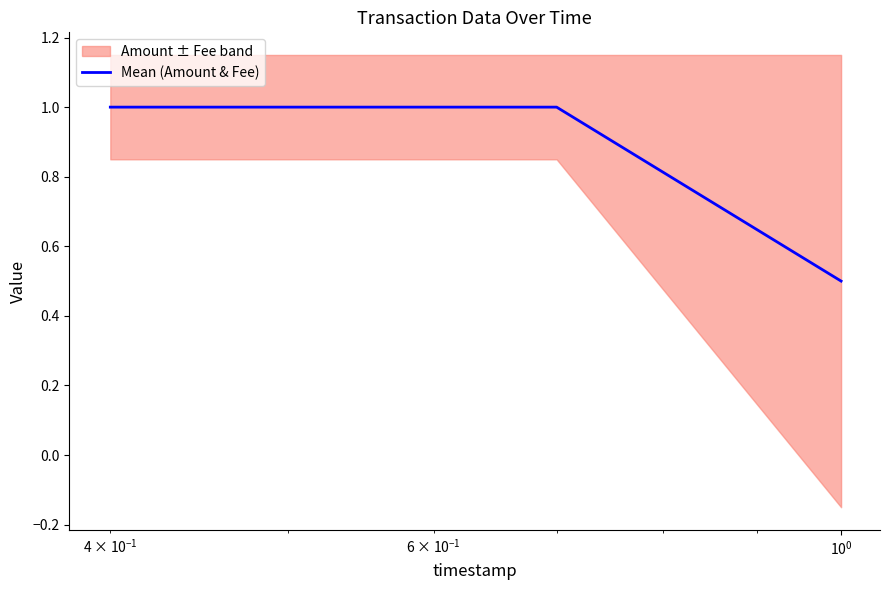

How many values in the Mean (Amount & Fee) series are below 1?

1